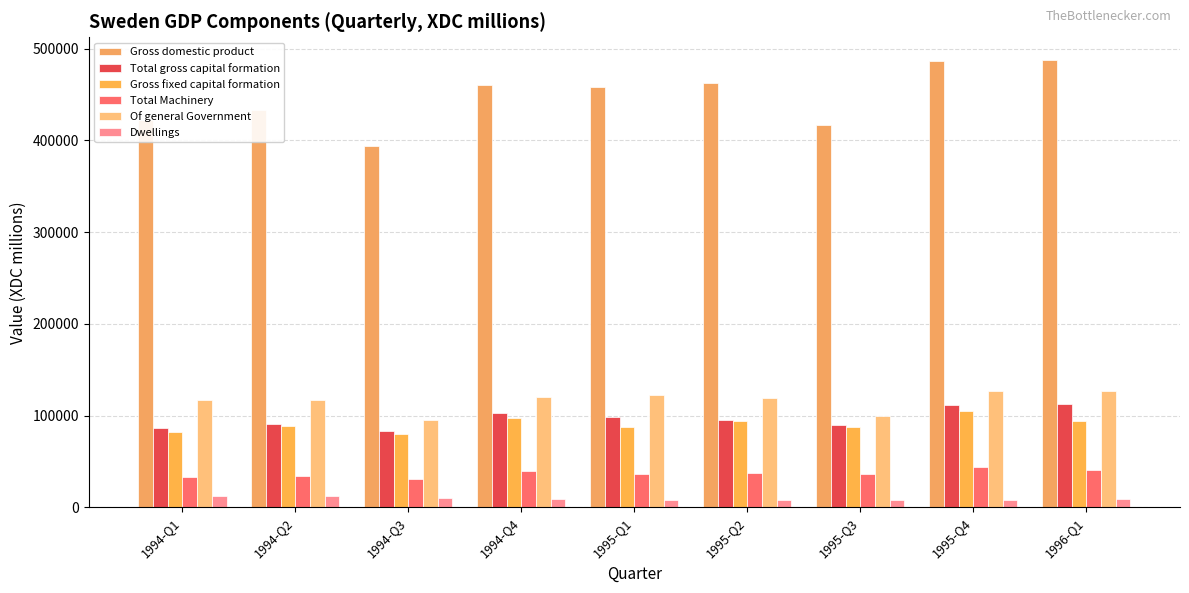

How many distinct data groups are displayed?

6